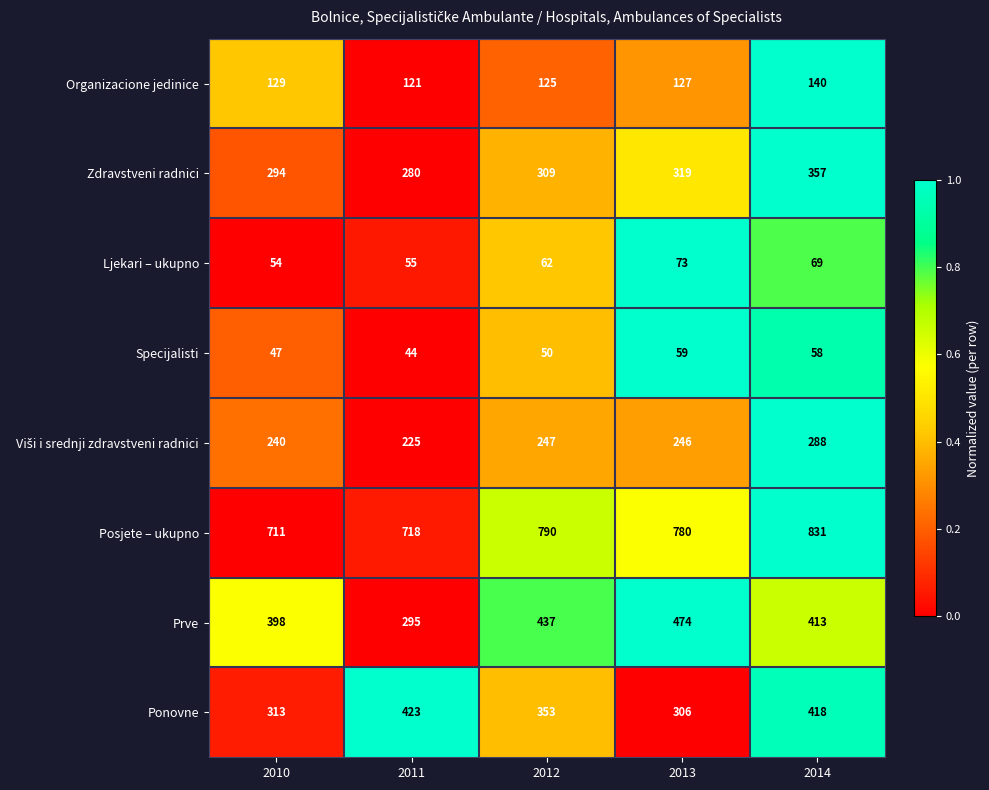

Which category has the highest value across all series?

2014